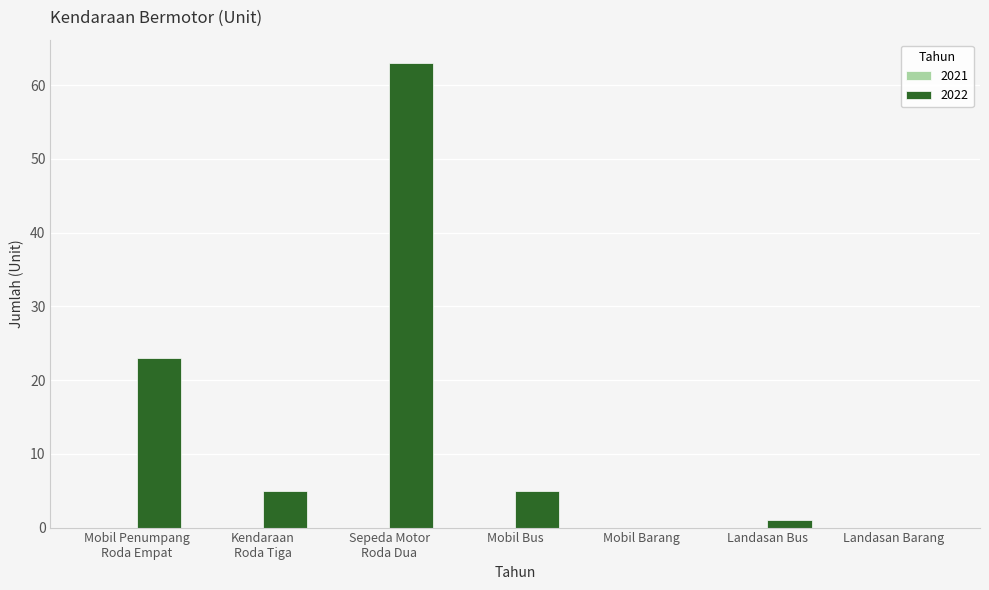

What is the change in value from Mobil Bus to Mobil Barang?

-5